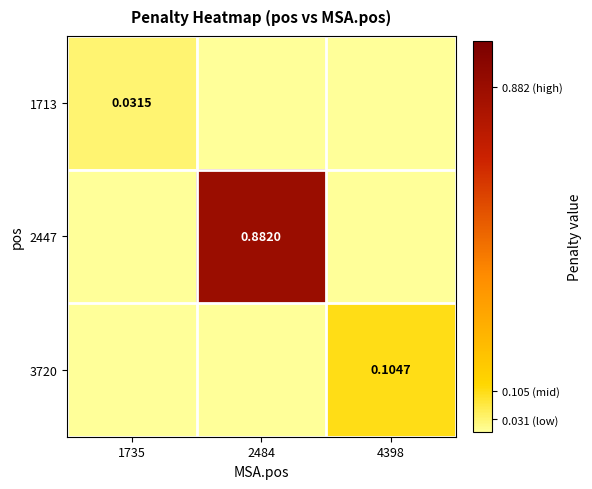

At how many categories does at least one series exceed 0?

3